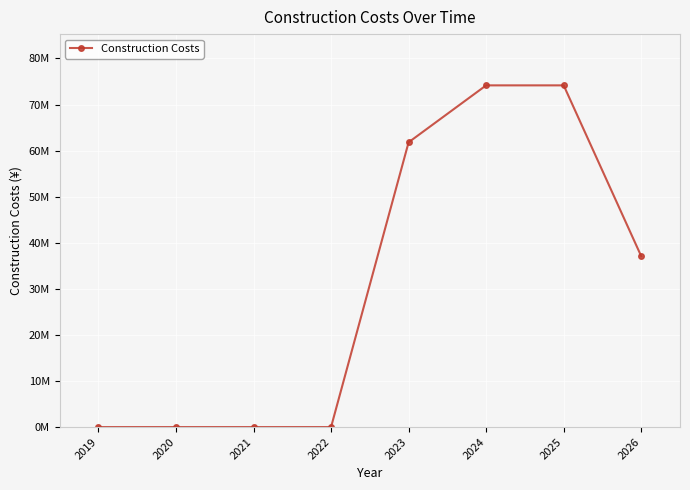

Is this an area chart (filled region under the line)?

No